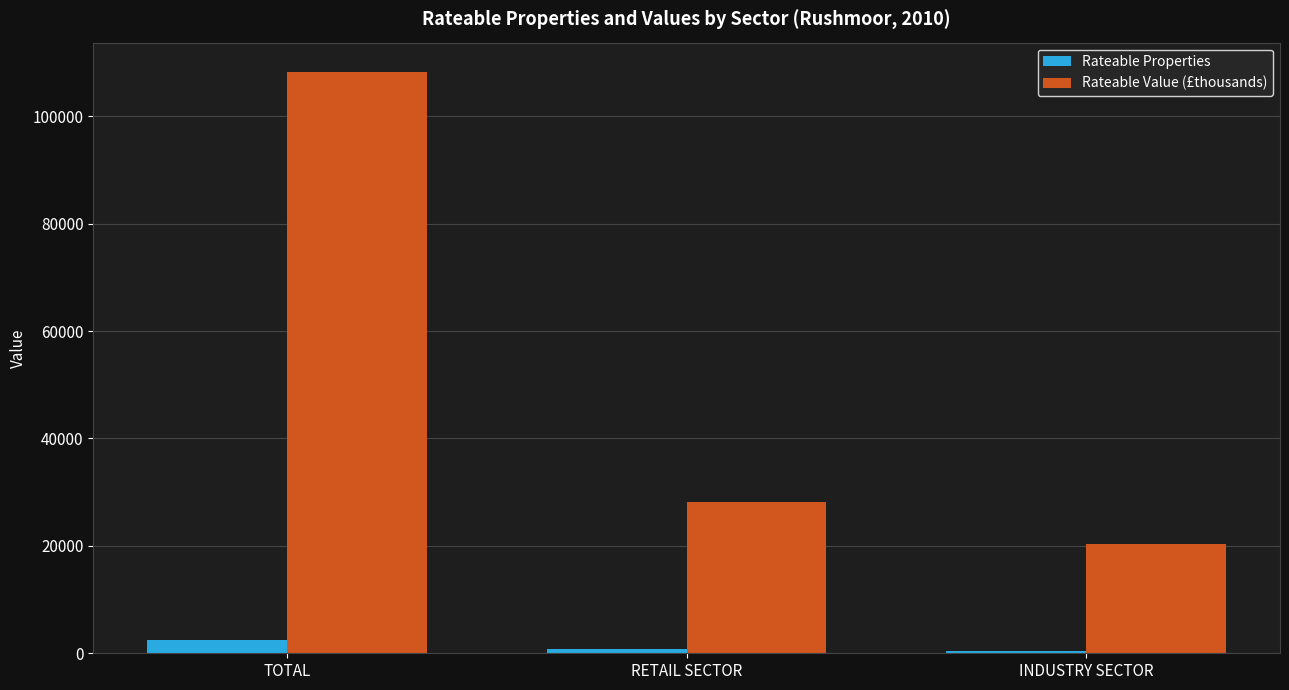

List the series in order of their overall mean, lowest first.

Rateable Properties, Rateable Value (£thousands)